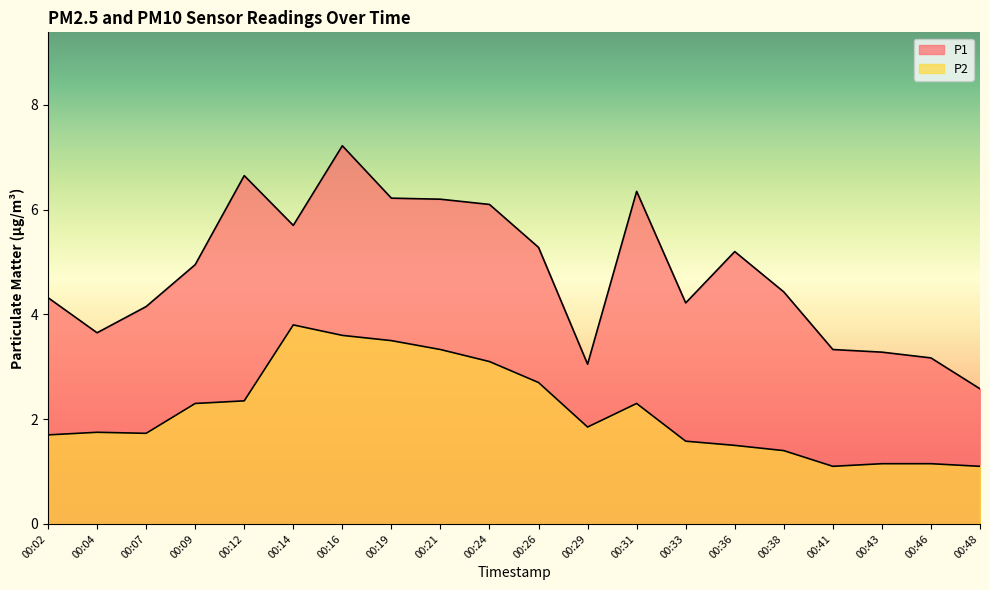

What is the value of the P1 point at the 4th from the left?

5.0